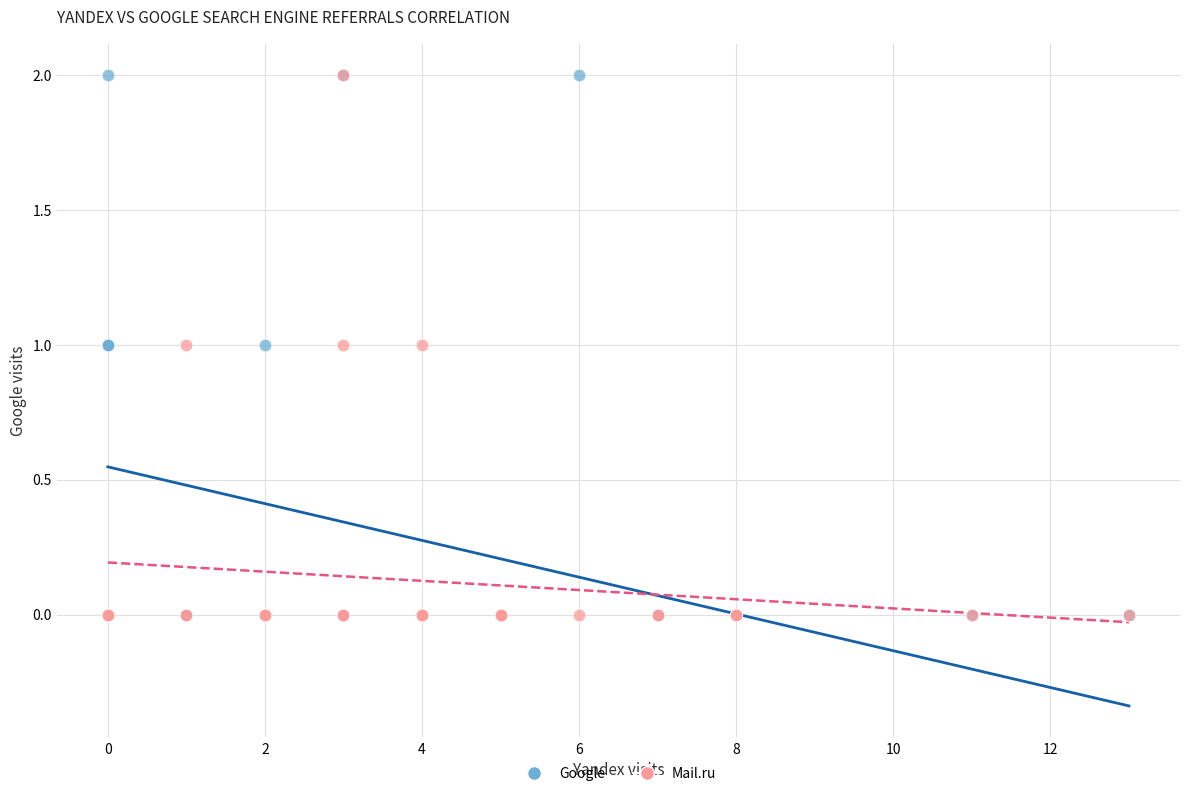

What are all the series names shown in the legend?

Google, Mail.ru